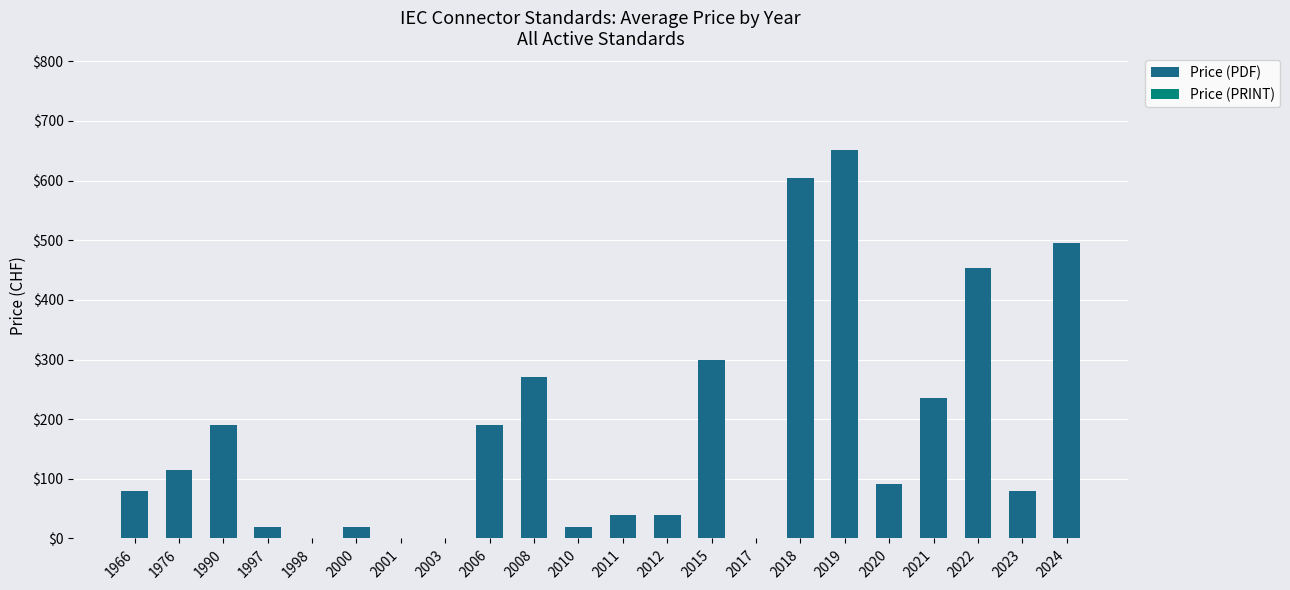

Reading right to left, transcribe all the data shown in this chart.

2024=495	2023=80	2022=454	2021=235	2020=92	2019=651	2018=604	2017=0	2015=300	2012=40	2011=40	2010=20	2008=270	2006=190	2003=0	2001=0	2000=20	1998=0	1997=20	1990=190	1976=115	1966=80